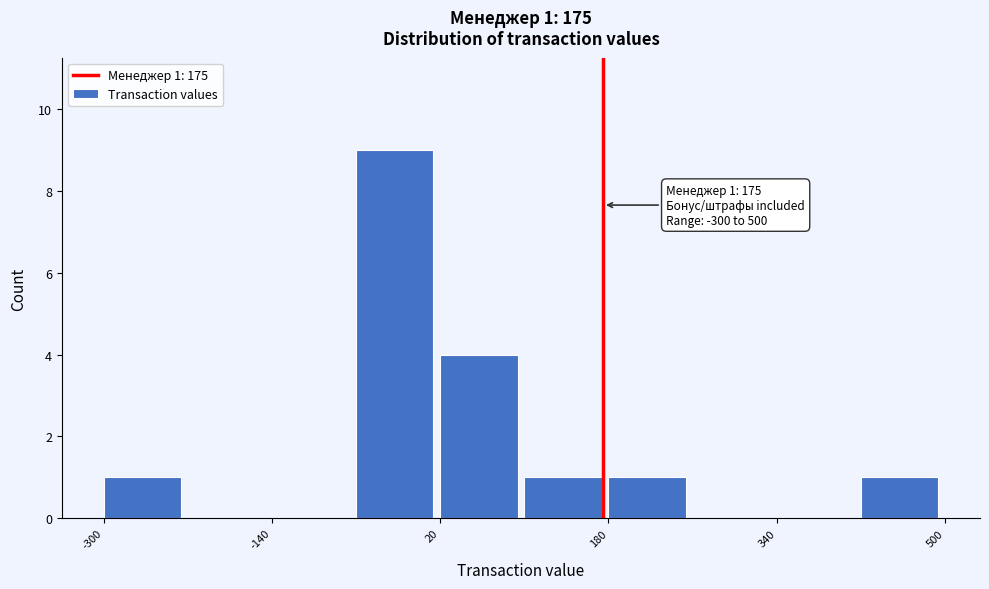

Over which range of the x-axis is the bar tallest?

-60 to 20